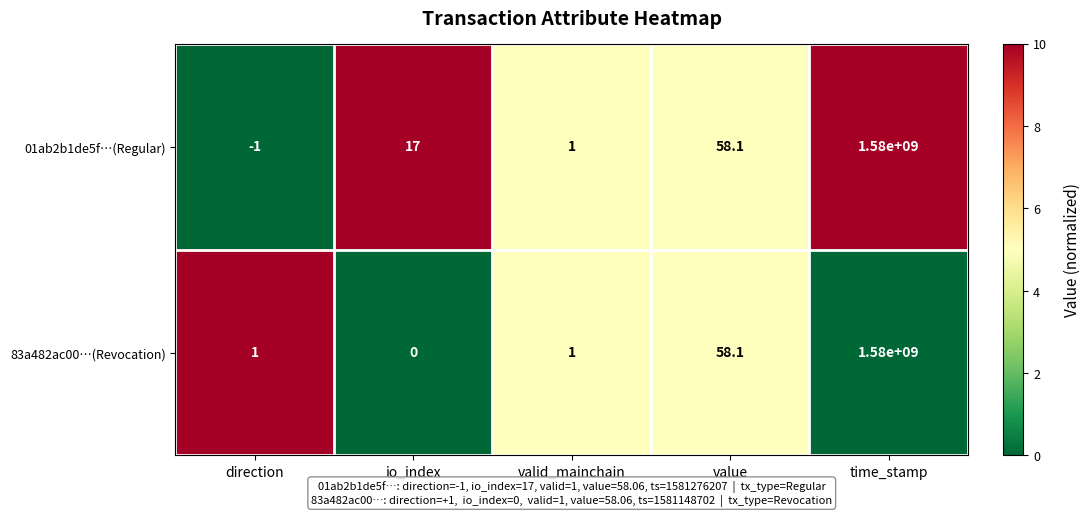

Which category has the lowest value in the 83a482ac00…(Revocation) series?

io_index